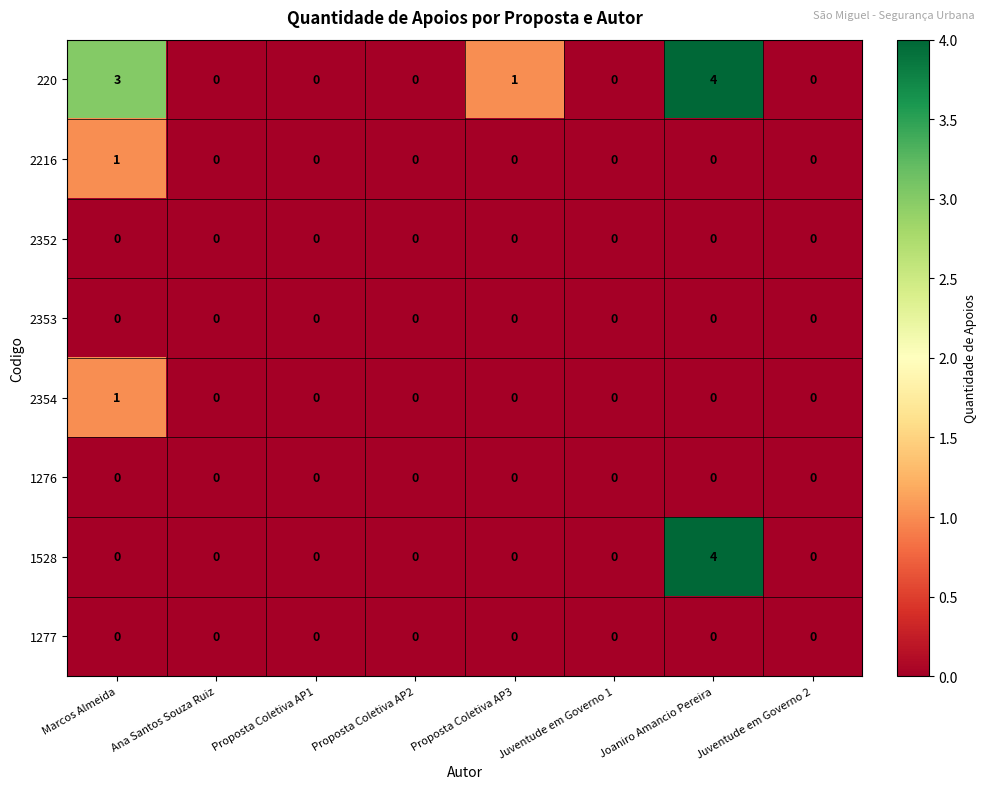

At which category is the sum across all series the highest?

Joaniro Amancio Pereira